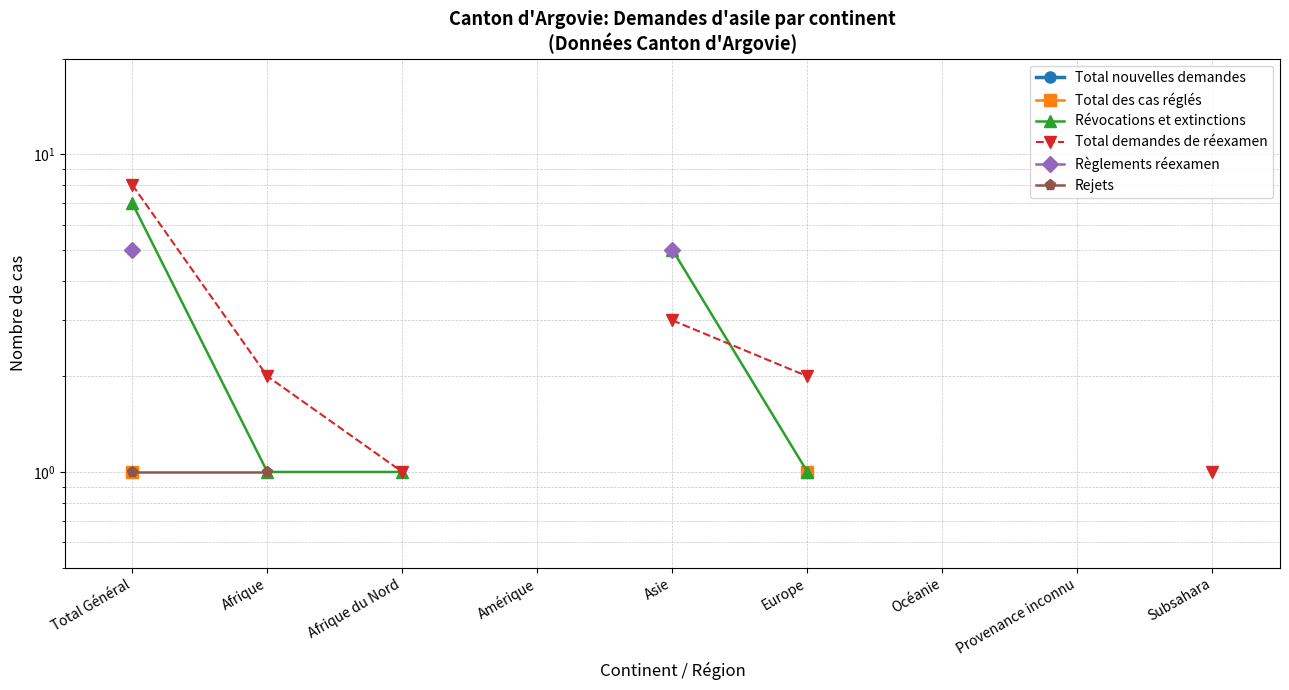

What is the label of the 6th point from the left?

Europe